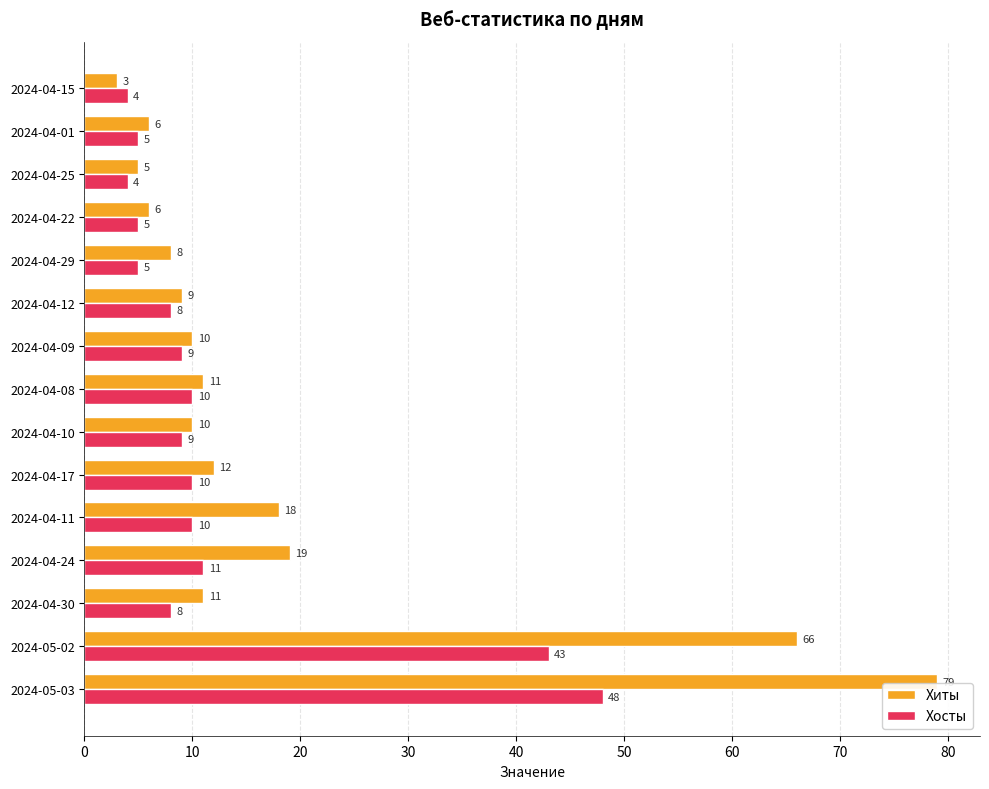

True or false: Хосты has a value of 16 at 2024-04-11.

False